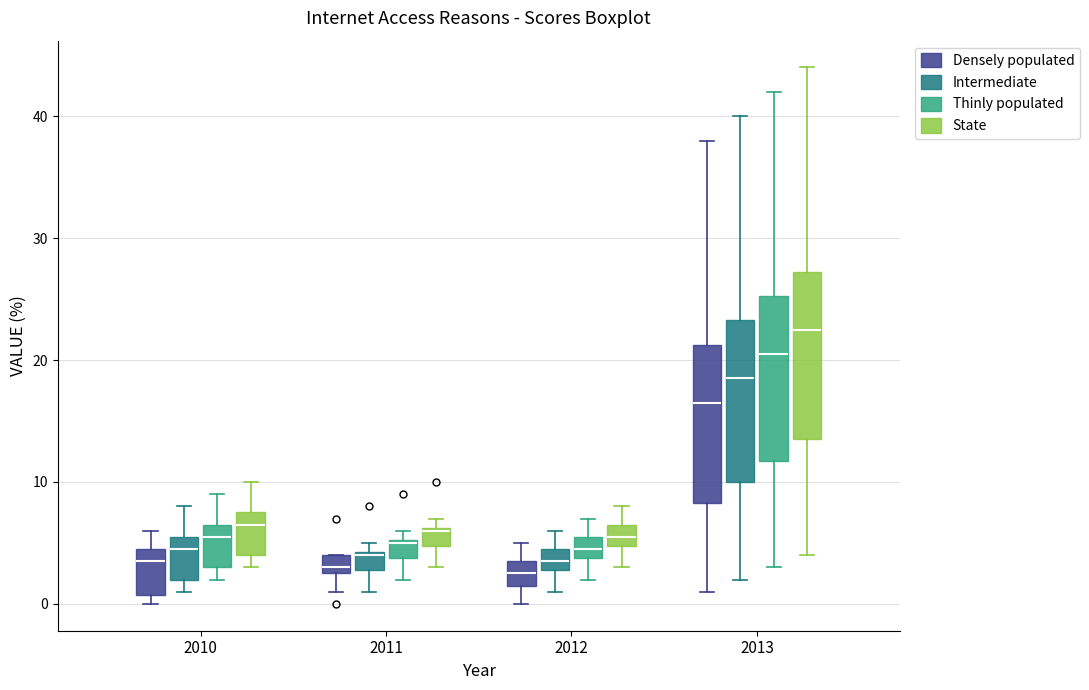

Reading left to right, read every box against the y-axis: the position of its median line, the range the box covers, and the ends of its whiskers. The values are not printed on the chart, so give them approximately, as read against the axis.

2010 (Densely populated): median 4, box 1 to 5, whiskers 0 to 6
2010 (Intermediate): median 5, box 2 to 6, whiskers 1 to 8
2010 (Thinly populated): median 6, box 3 to 7, whiskers 2 to 9
2010 (State): median 7, box 4 to 8, whiskers 3 to 10
2011 (Densely populated): median 3 (just above the box's lower edge), box 3 to 4, whiskers 1 to 4
2011 (Intermediate): median 4, box 3 to 4, whiskers 1 to 5
2011 (Thinly populated): median 5, box 4 to 5, whiskers 2 to 6
2011 (State): median 6, box 5 to 6, whiskers 3 to 7
2012 (Densely populated): median 3, box 2 to 4, whiskers 0 to 5
2012 (Intermediate): median 4, box 3 to 5, whiskers 1 to 6
2012 (Thinly populated): median 5, box 4 to 6, whiskers 2 to 7
2012 (State): median 6, box 5 to 7, whiskers 3 to 8
2013 (Densely populated): median 17, box 8 to 21, whiskers 1 to 38
2013 (Intermediate): median 19, box 10 to 23, whiskers 2 to 40
2013 (Thinly populated): median 21, box 12 to 25, whiskers 3 to 42
2013 (State): median 23, box 14 to 27, whiskers 4 to 44